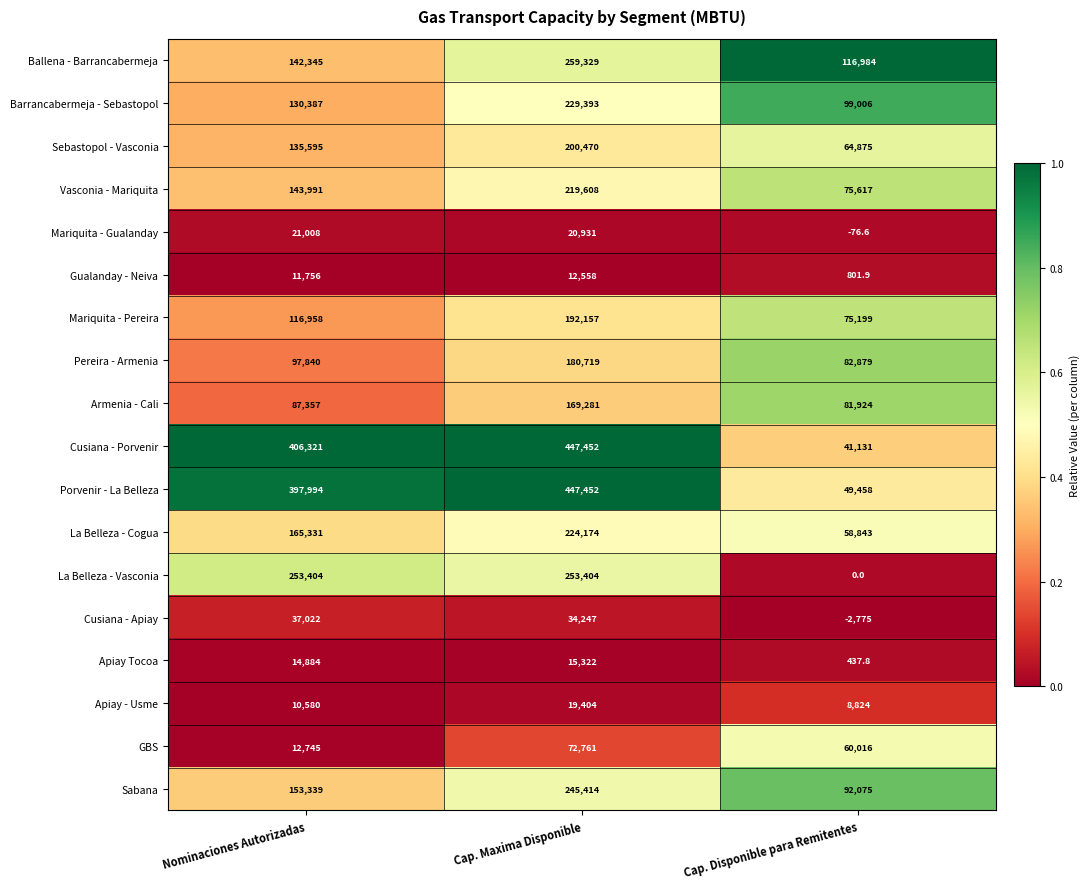

What is the maximum value shown in the chart?

447452.0